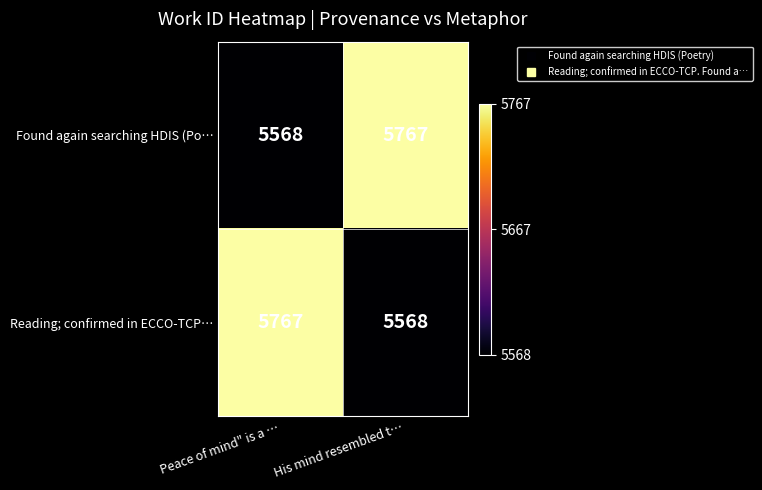

What is the spread (max minus min) of values at His mind resembled t…?

199